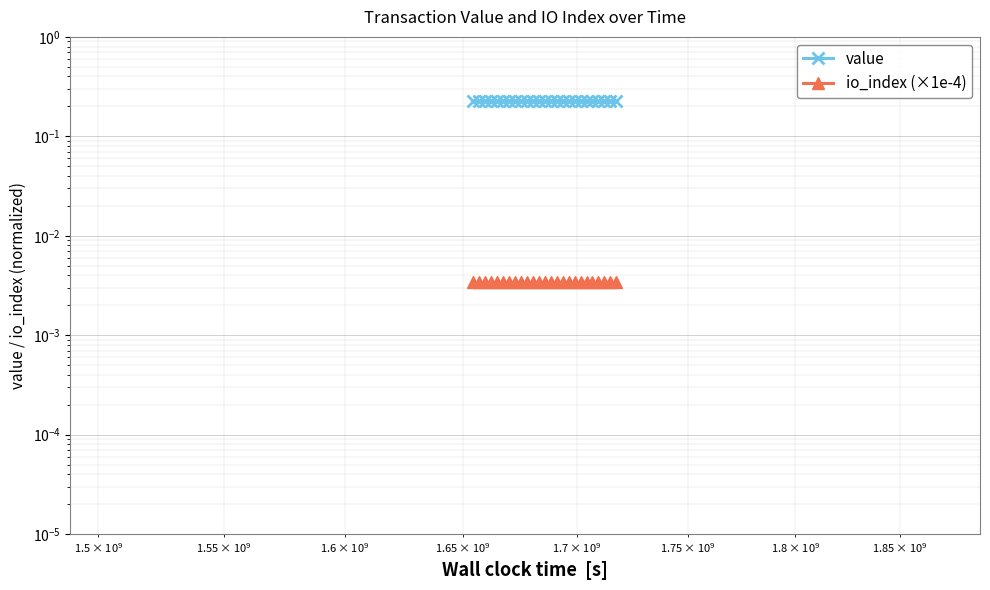

True or false: value and io_index (×1e-4) intersect in this chart.

False